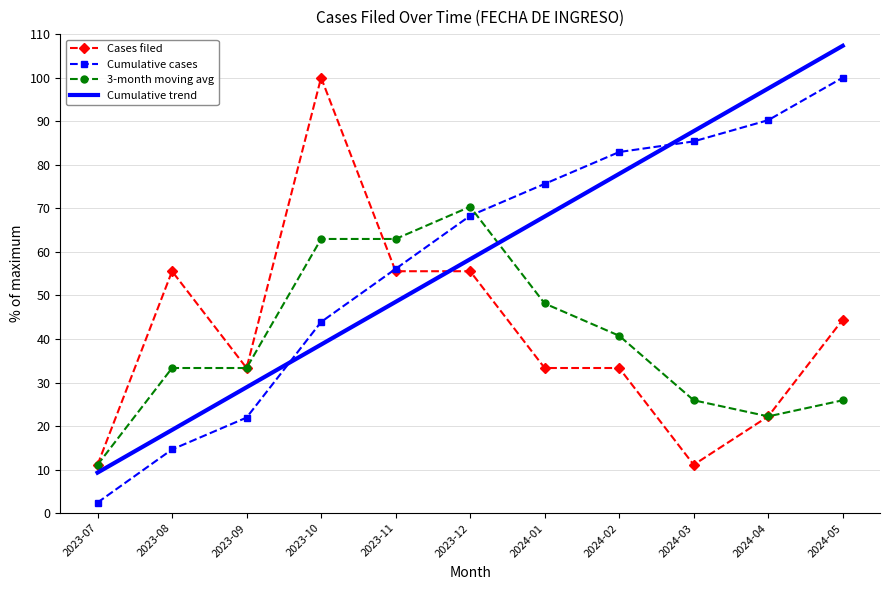

The Cumulative trend series shows 10.2 at 2023-09. True or false?

False